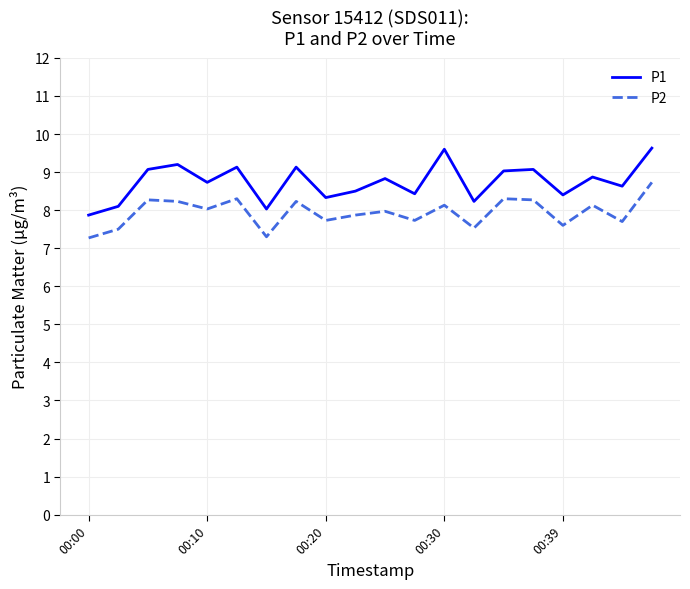

True or false: P1 and P2 cross at least once.

False